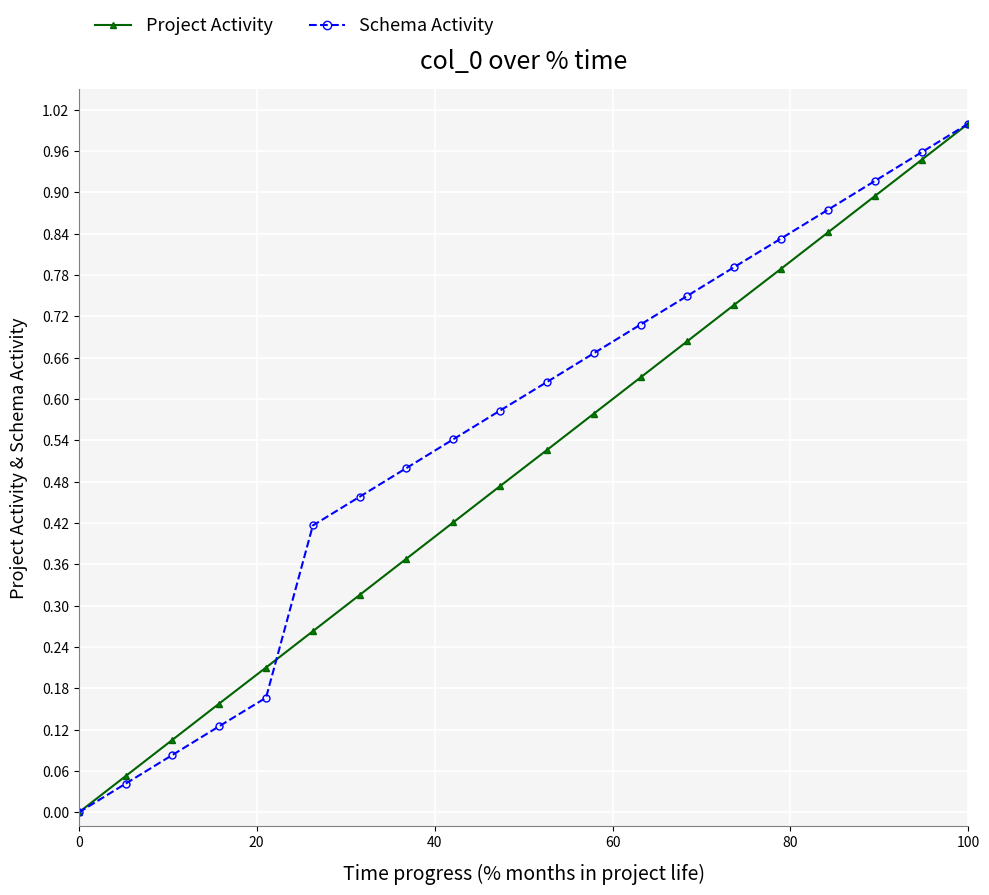

List the series in order of their overall mean, highest first.

Schema Activity, Project Activity